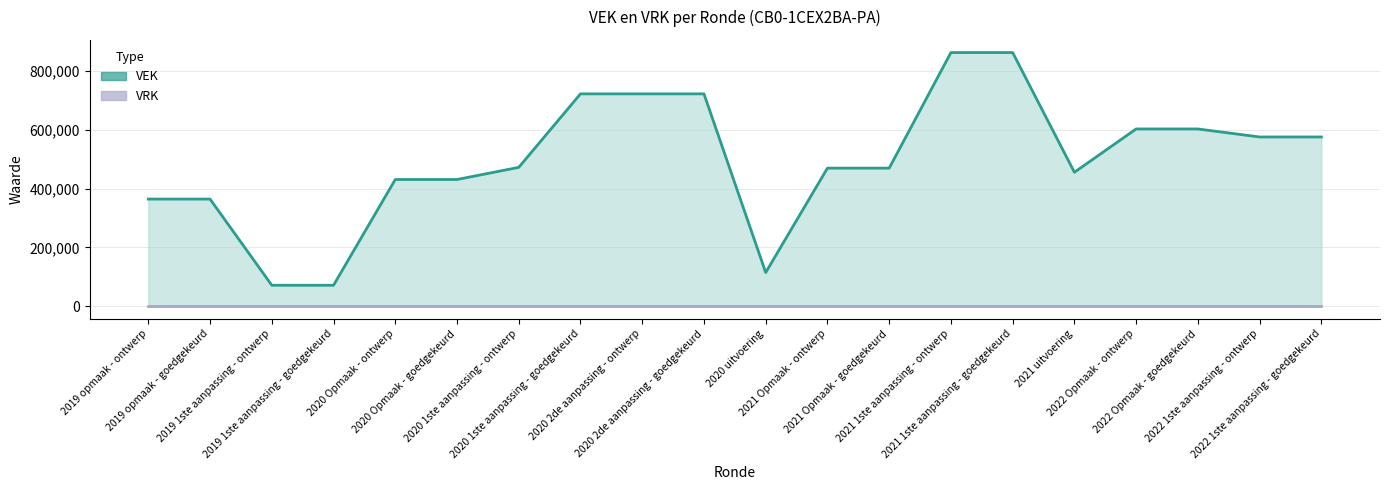

List the series in order of their peak value, highest first.

VEK, VRK